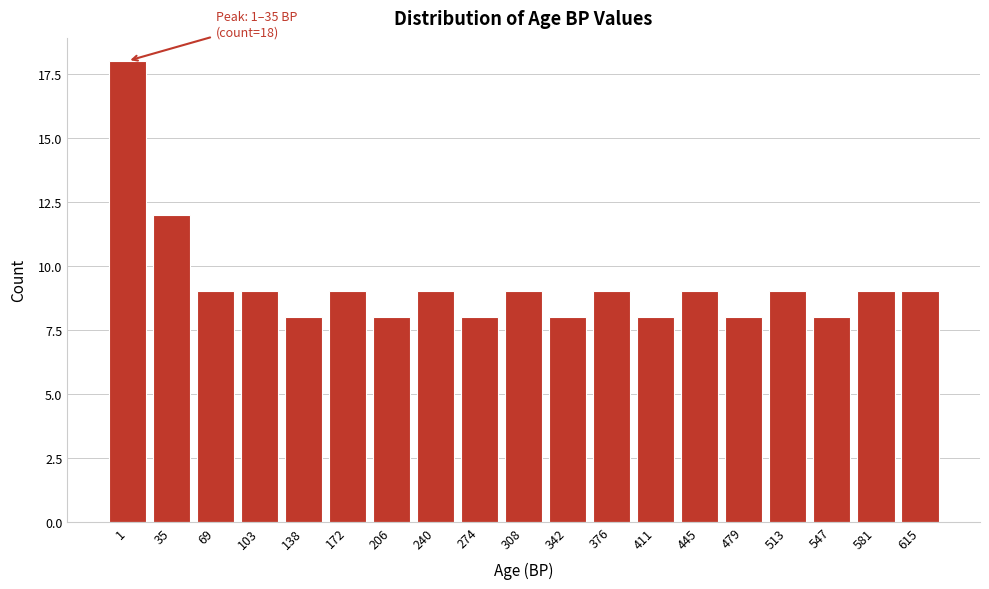

Reading left to right, what are all the values shown in this chart?

1=18	35=12	69=9	103=9	138=8	172=9	206=8	240=9	274=8	308=9	342=8	376=9	411=8	445=9	479=8	513=9	547=8	581=9	615=9